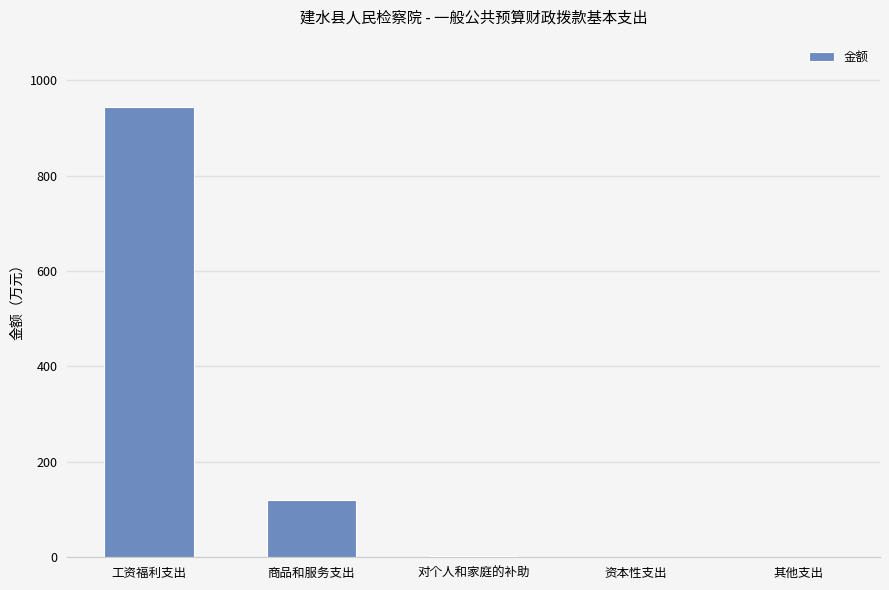

What is the greatest value displayed?

943.5